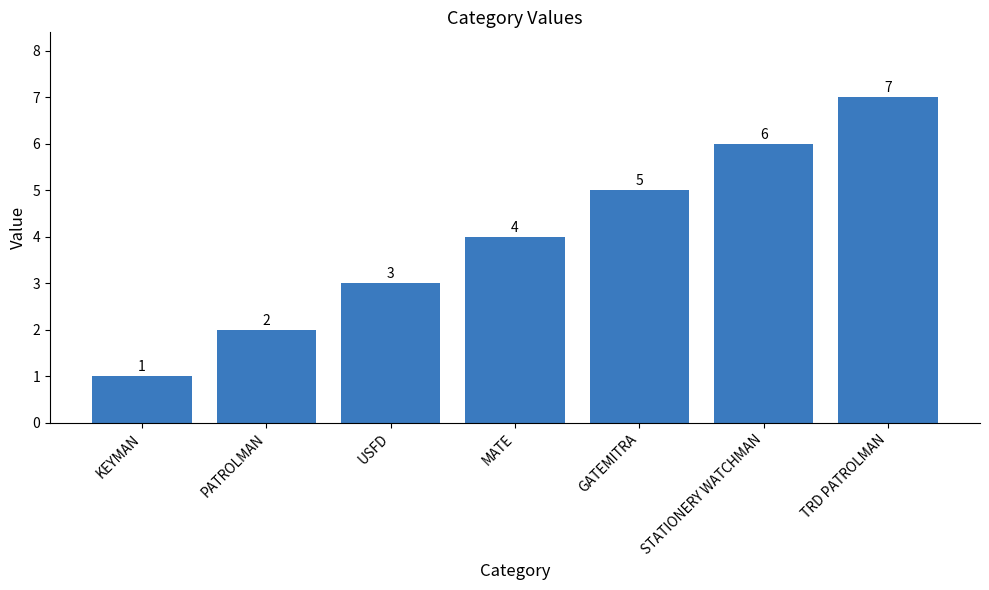

What position from the left is STATIONERY WATCHMAN?

6